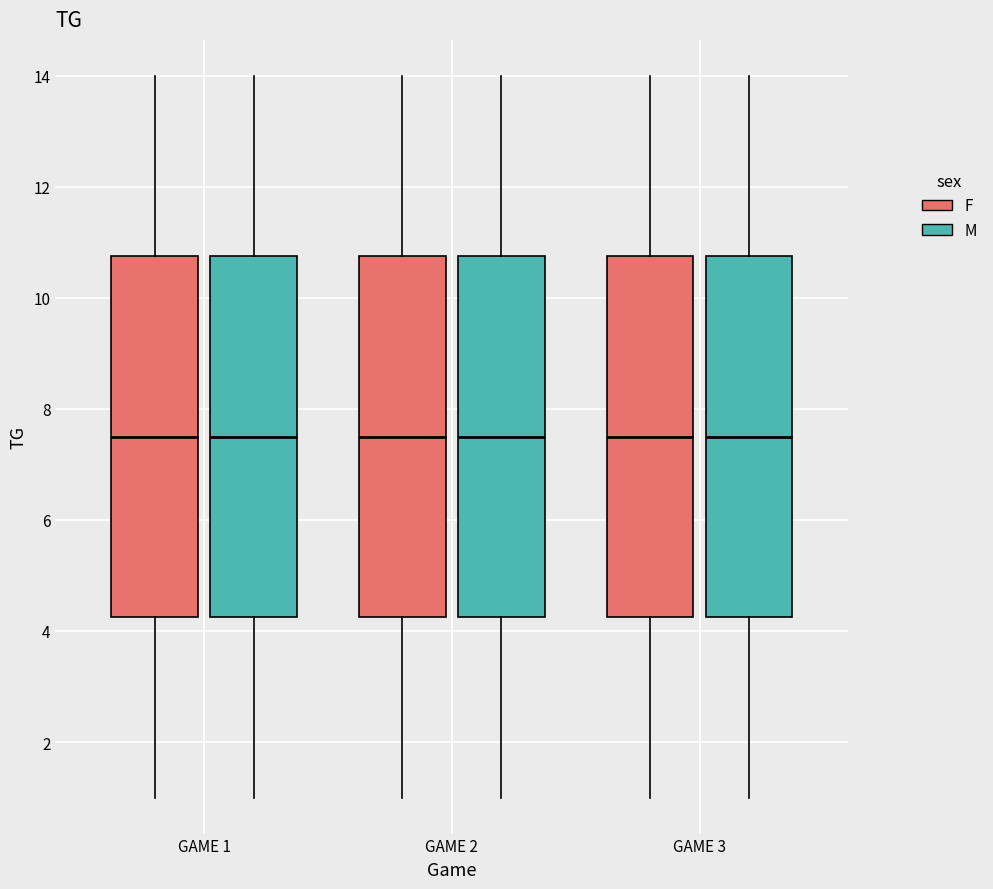

Reading left to right, read every box against the y-axis: the position of its median line, the range the box covers, and the ends of its whiskers. The values are not printed on the chart, so give them approximately, as read against the axis.

GAME 1 (F): median 7.6, box 4.2 to 10.8, whiskers 1.0 to 14.0
GAME 1 (M): median 7.6, box 4.2 to 10.8, whiskers 1.0 to 14.0
GAME 2 (F): median 7.6, box 4.2 to 10.8, whiskers 1.0 to 14.0
GAME 2 (M): median 7.6, box 4.2 to 10.8, whiskers 1.0 to 14.0
GAME 3 (F): median 7.6, box 4.2 to 10.8, whiskers 1.0 to 14.0
GAME 3 (M): median 7.6, box 4.2 to 10.8, whiskers 1.0 to 14.0